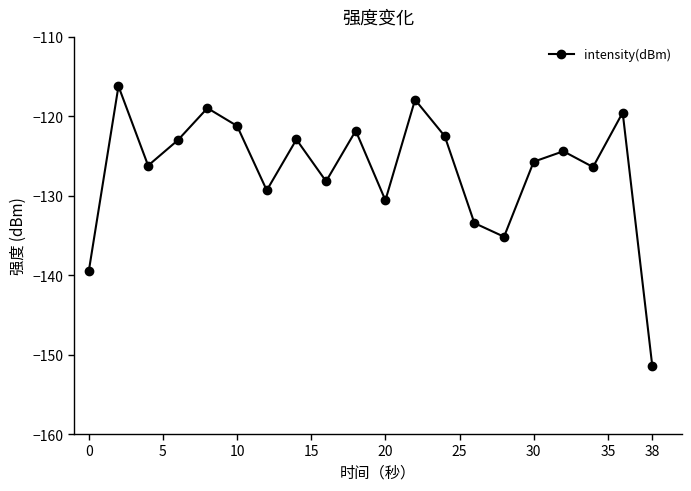

How many interior local valleys (lower than both neighbors) does the data have?

6